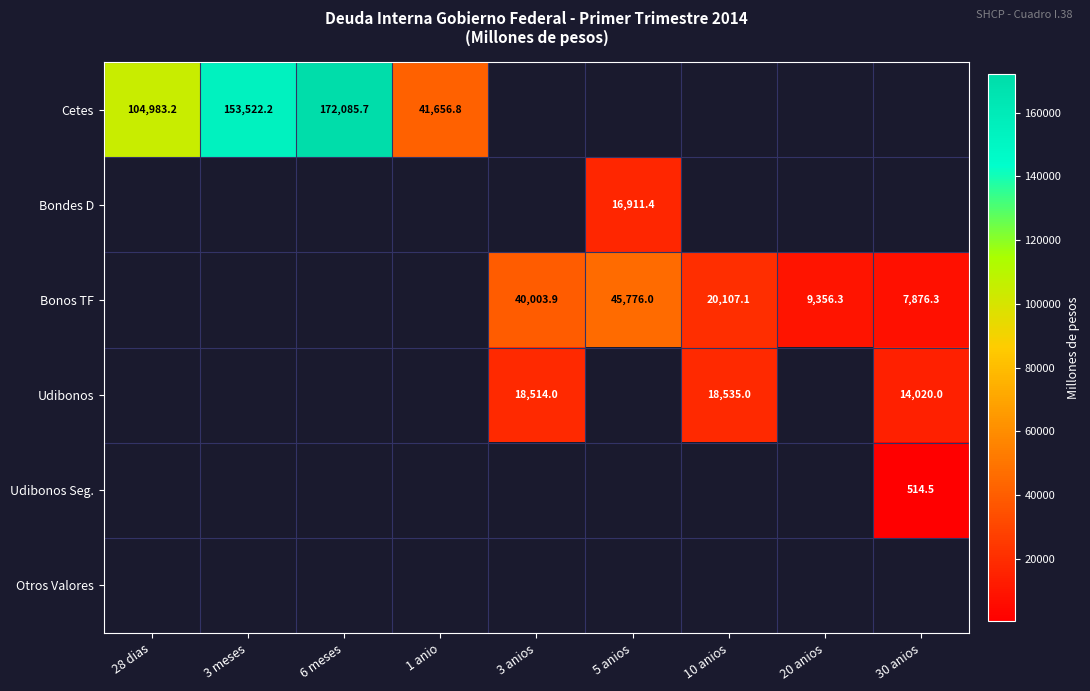

Count the number of categories in the chart.

9